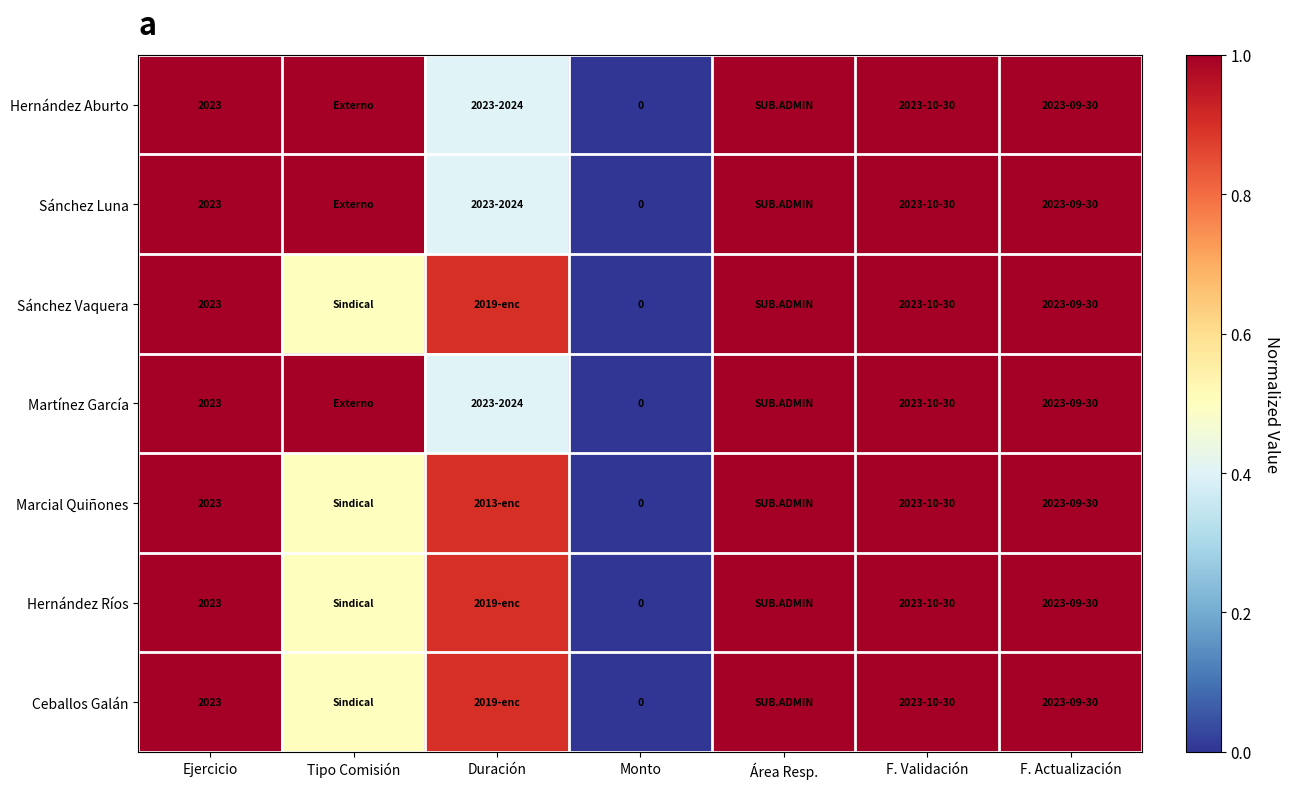

Which label corresponds to the largest value in the chart?

Ejercicio